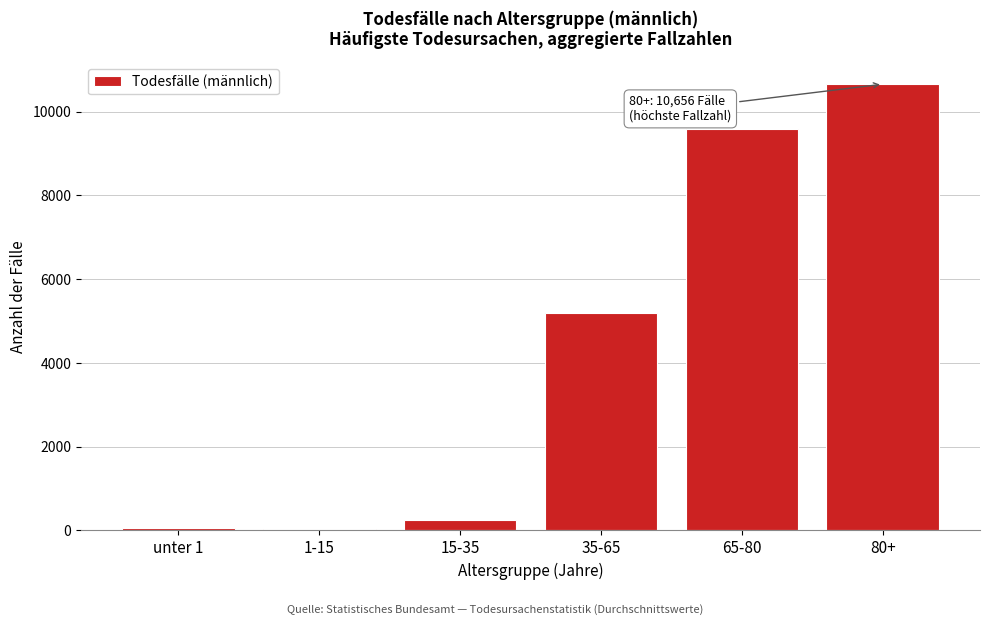

Is it true that the value at 80+ is 14543.2?

False